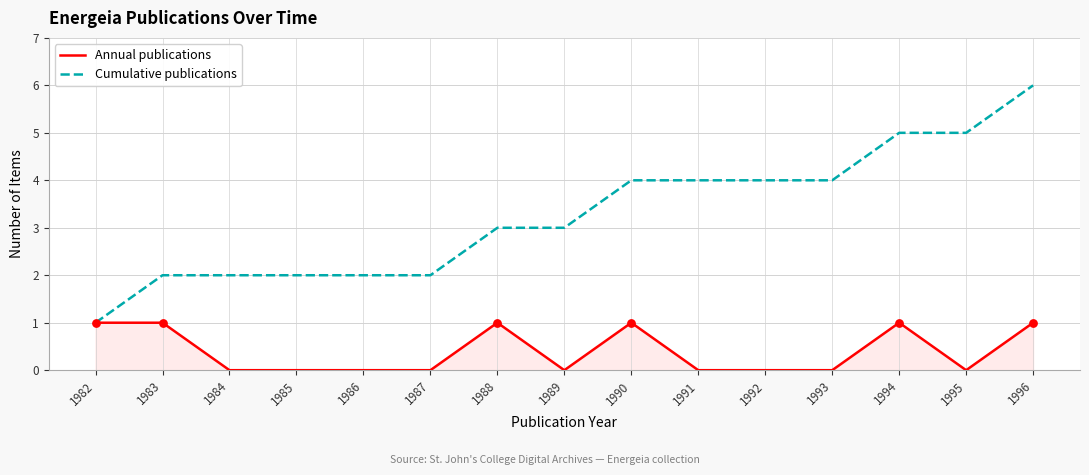

Which series has the largest range (max minus min)?

Cumulative publications